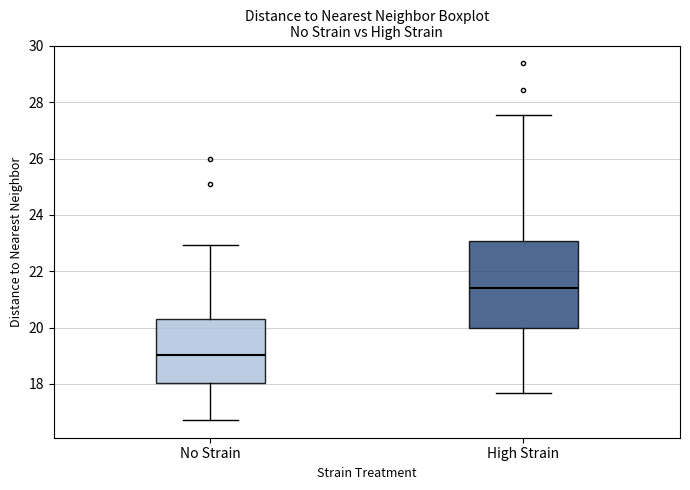

Which box is the tallest, from its lower edge to its upper edge?

High Strain